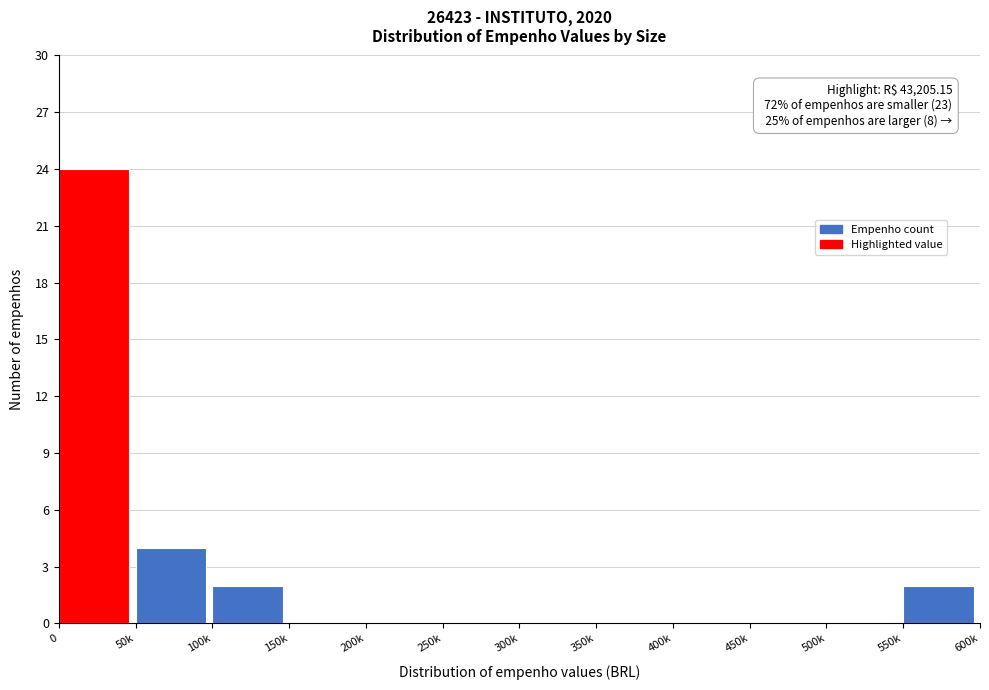

Reading right to left, what are all the values shown in this chart?

550k=2	500k=0	450k=0	400k=0	350k=0	300k=0	250k=0	200k=0	150k=0	100k=2	50k=4	0=24